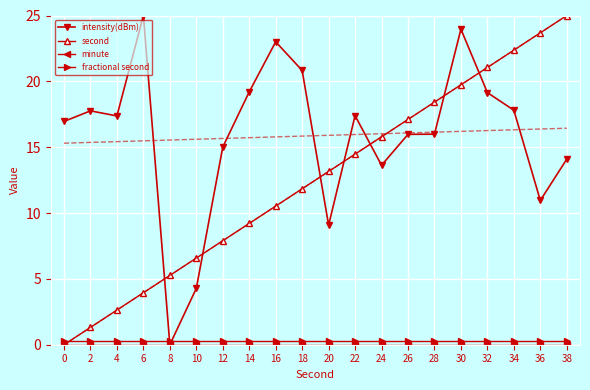

How many data points does each series have?

20